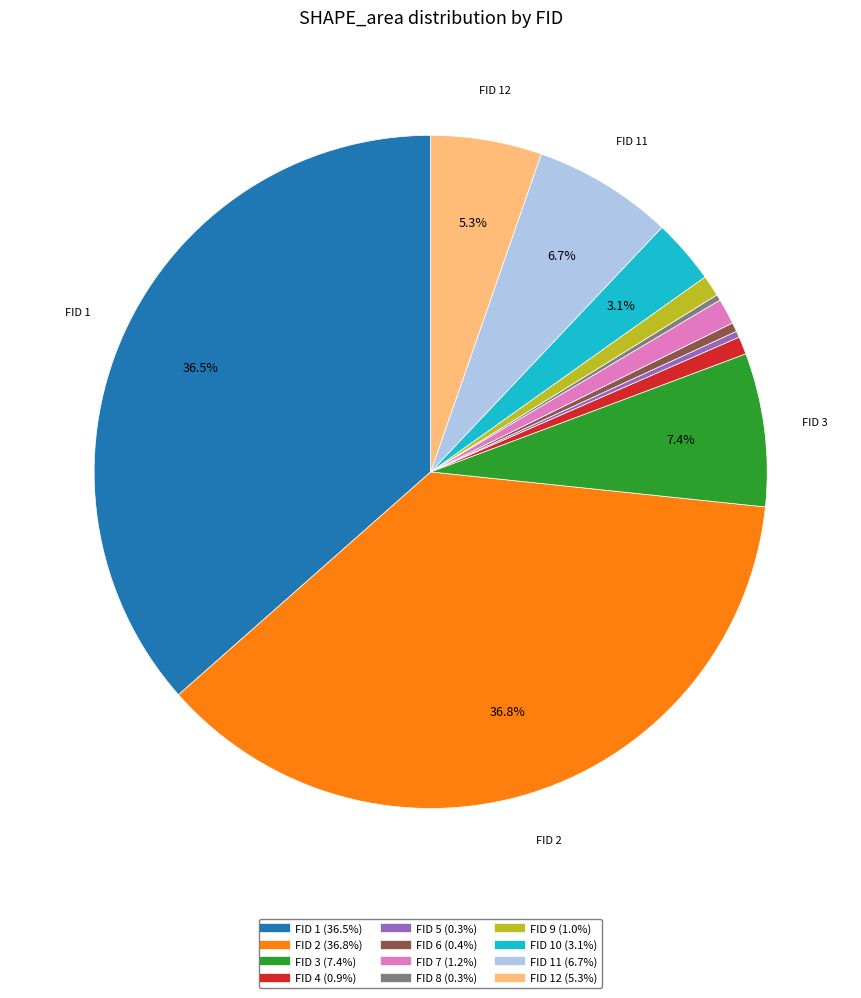

Does any single category account for the majority?

No